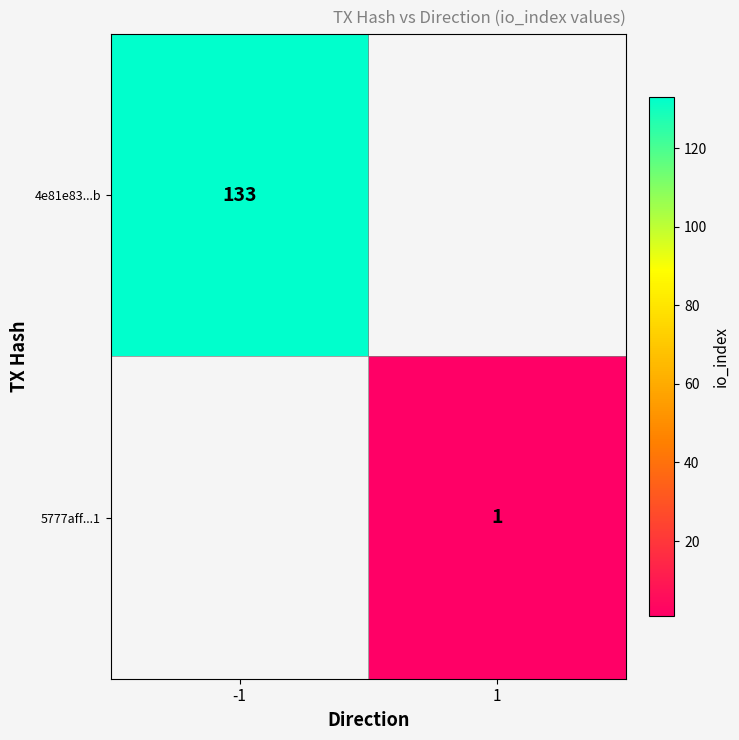

True or false: 4e81e83...b has a value of 54 at -1.

False